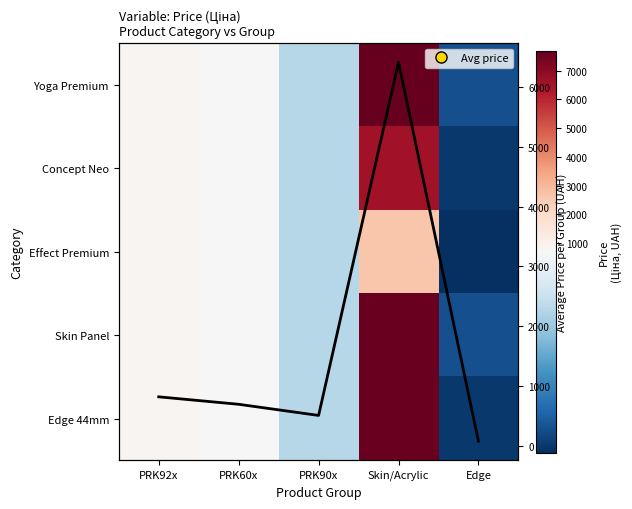

At which category is the sum across all series the highest?

Skin/Acrylic